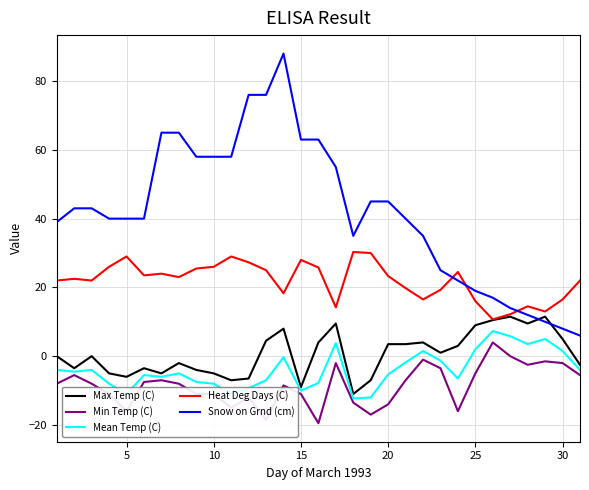

True or false: Heat Deg Days (C) and Min Temp (C) intersect in this chart.

False